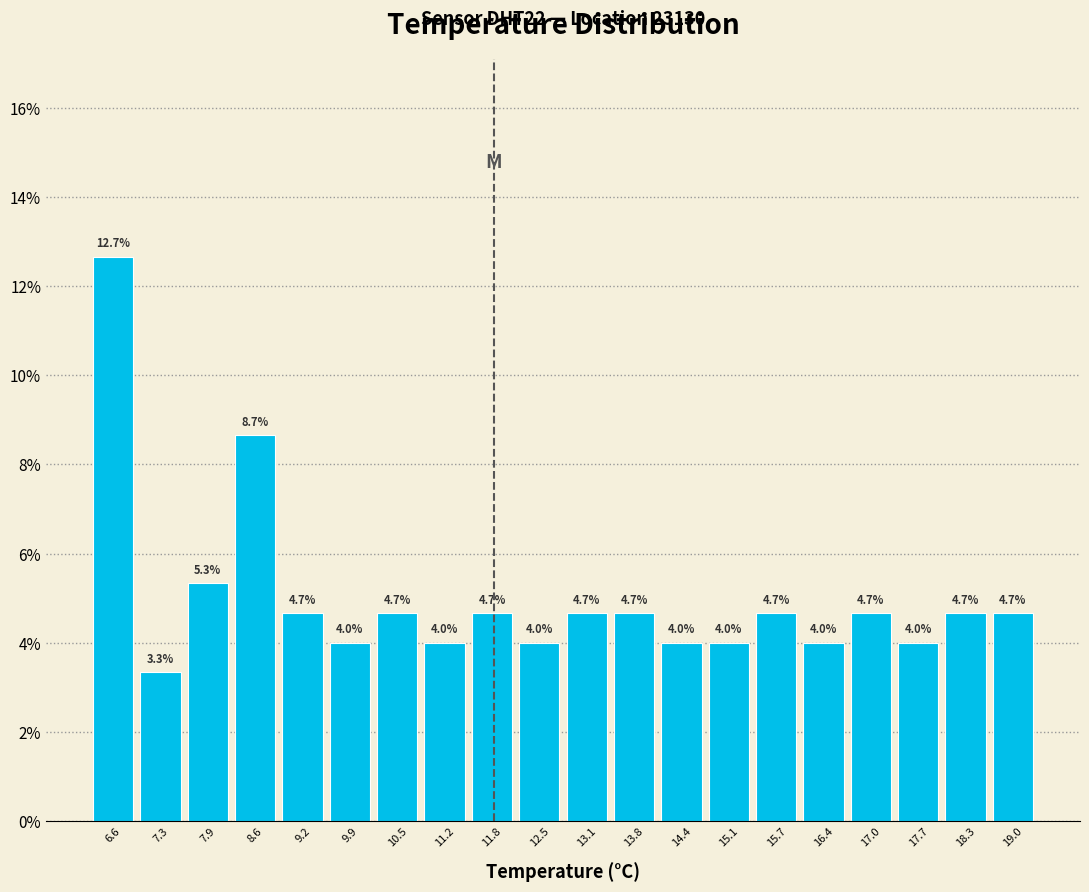

Reading left to right, list every bar in this chart as the range it spans on the x-axis followed by its height. The bar edges are not printed on the chart, so give them approximately, as read against the axis.

6.30 to 6.95: 12.7
6.95 to 7.60: 3.3
7.60 to 8.25: 5.3
8.25 to 8.90: 8.7
8.90 to 9.55: 4.7
9.55 to 10.20: 4.0
10.20 to 10.85: 4.7
10.85 to 11.50: 4.0
11.50 to 12.15: 4.7
12.15 to 12.80: 4.0
12.80 to 13.45: 4.7
13.45 to 14.10: 4.7
14.10 to 14.75: 4.0
14.75 to 15.40: 4.0
15.40 to 16.05: 4.7
16.05 to 16.70: 4.0
16.70 to 17.35: 4.7
17.35 to 18.00: 4.0
18.00 to 18.65: 4.7
18.65 to 19.30: 4.7